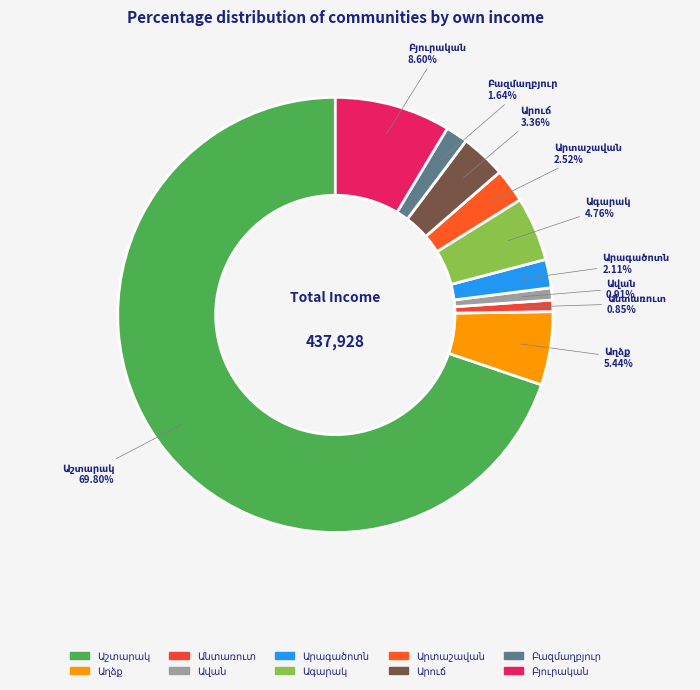

Does any single category account for the majority?

Yes